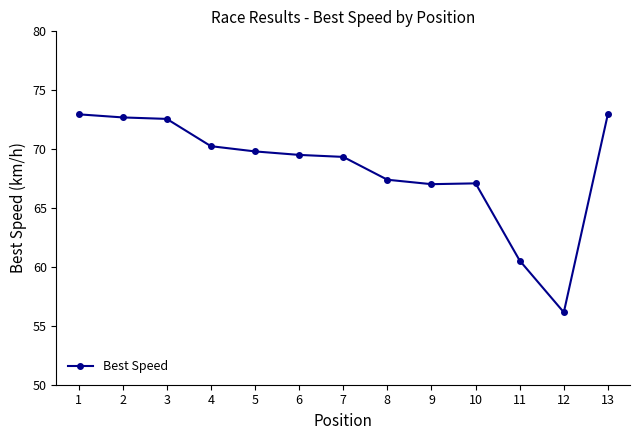

What is the greatest value displayed?

73.0